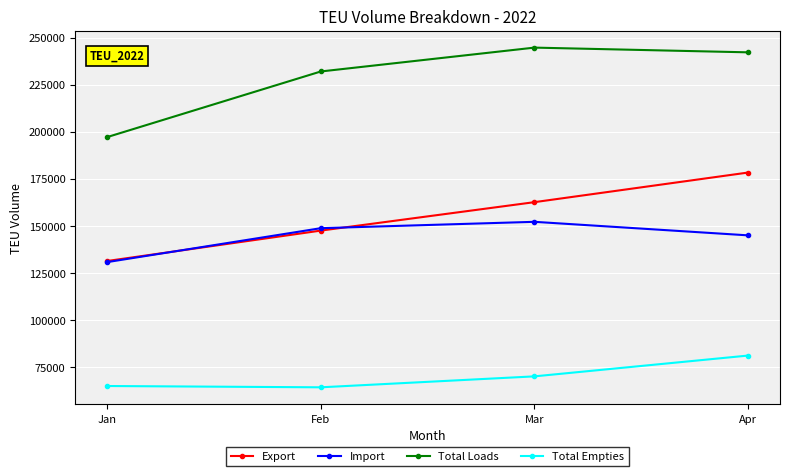

The Total Empties series shows 116511.5 at Apr. True or false?

False